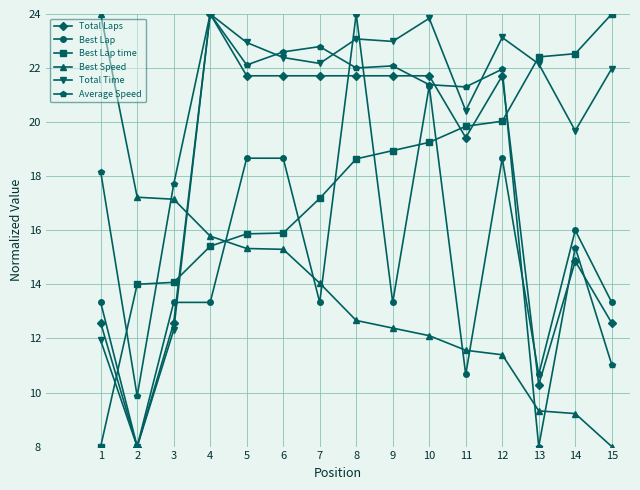

What is the lowest value of the Total Laps series?

8.0